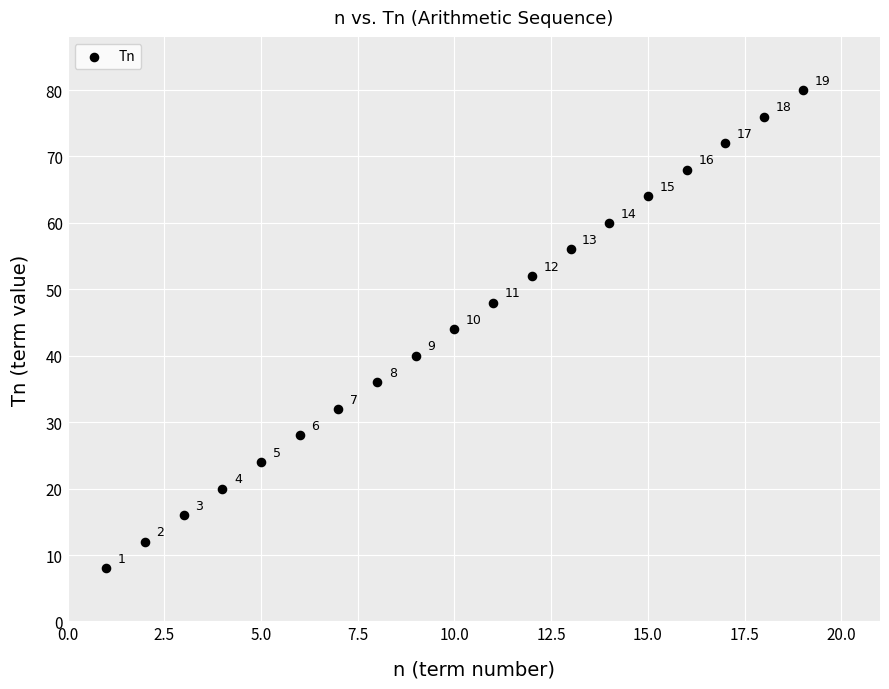

What is the range of X values (max minus min)?

18